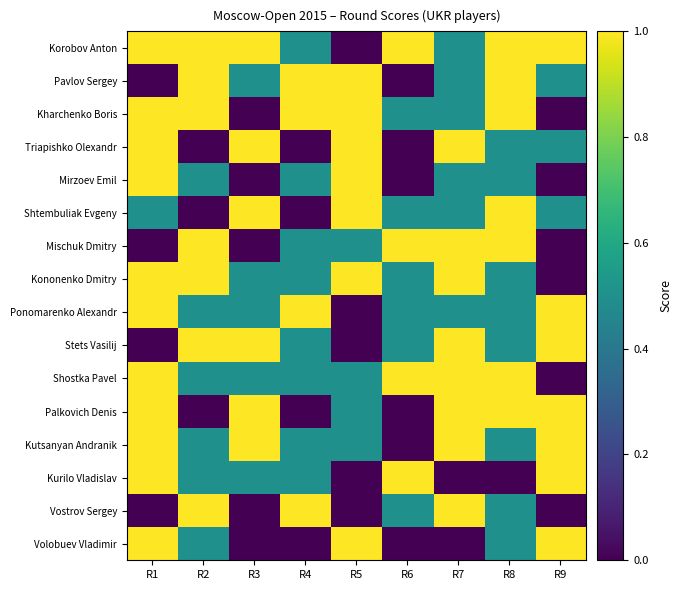

Rank the series by their maximum value, from lowest to highest.

Korobov Anton, Pavlov Sergey, Kharchenko Boris, Triapishko Olexandr, Mirzoev Emil, Shtembuliak Evgeny, Mischuk Dmitry, Kononenko Dmitry, Ponomarenko Alexandr, Stets Vasilij, Shostka Pavel, Palkovich Denis, Kutsanyan Andranik, Kurilo Vladislav, Vostrov Sergey, Volobuev Vladimir